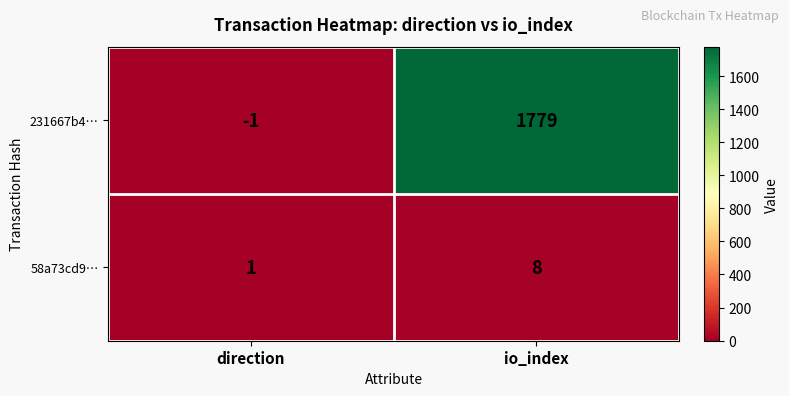

True or false: 58a73cd9… has a value of 14 at io_index.

False